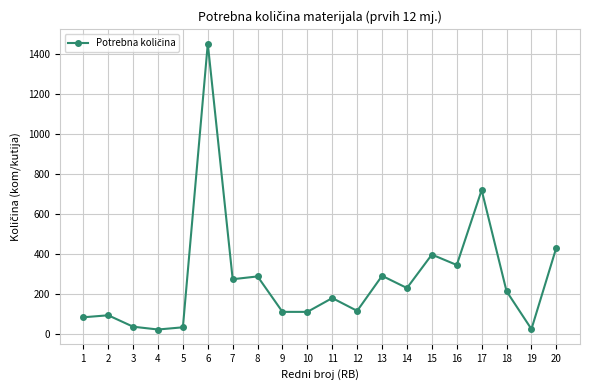

True or false: there are more than 1 points higher than both neighbors.

True